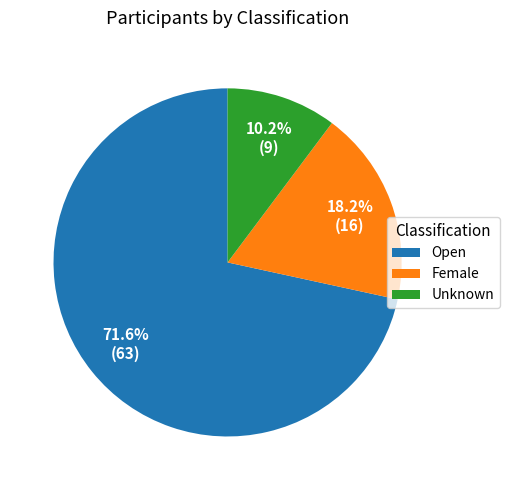

Which category has the smallest portion of the pie?

Unknown